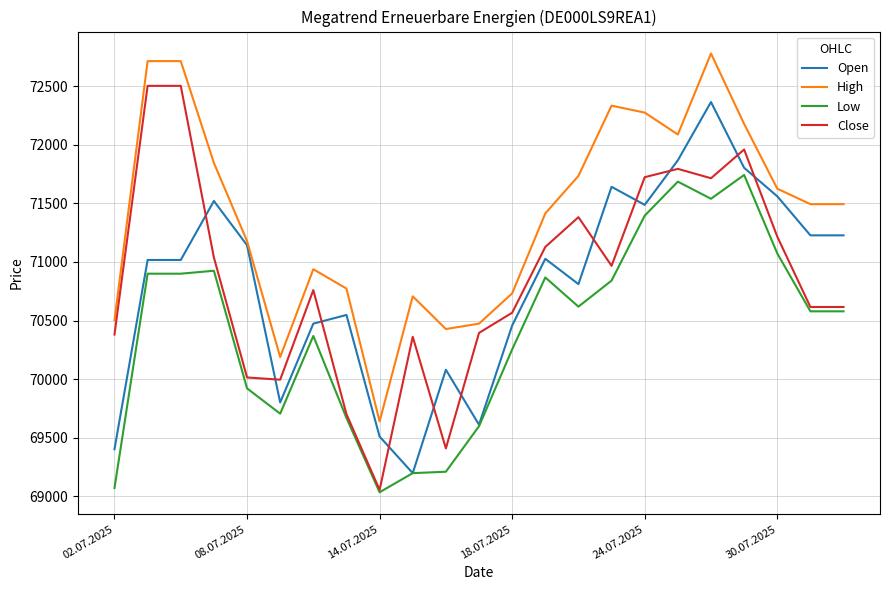

How many lines are shown in the chart?

4